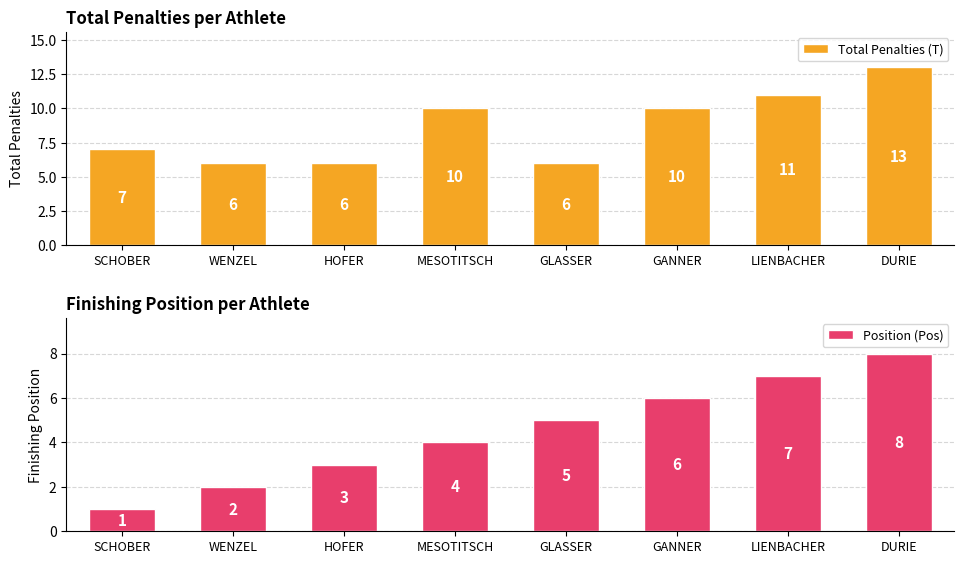

What is the difference between the second highest and minimum values in the Total Penalties (T) series?

5